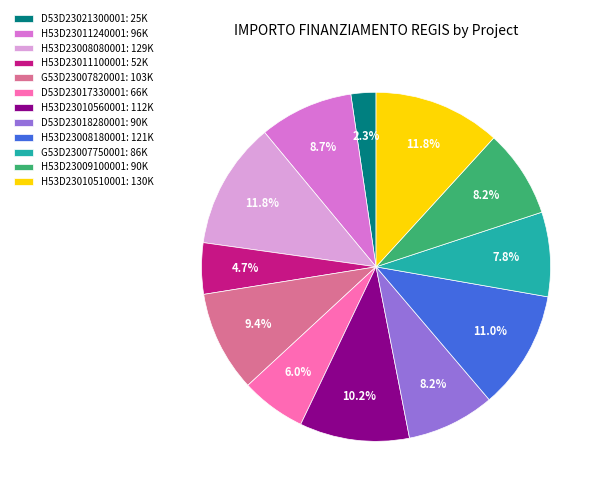

Is G53D23007820001 the majority of the pie?

No